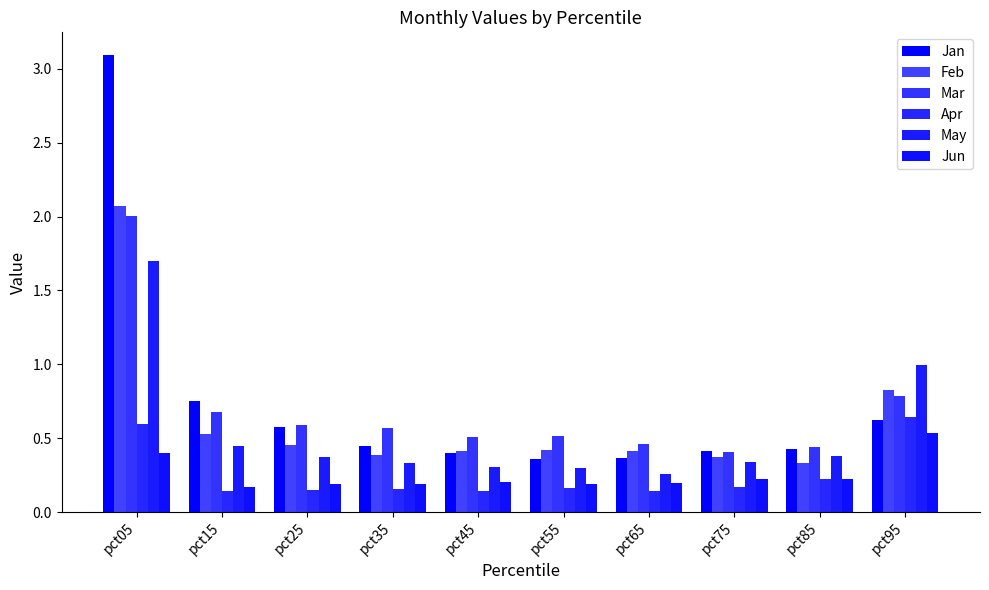

Are the bars grouped side by side (vs. stacked)?

Yes